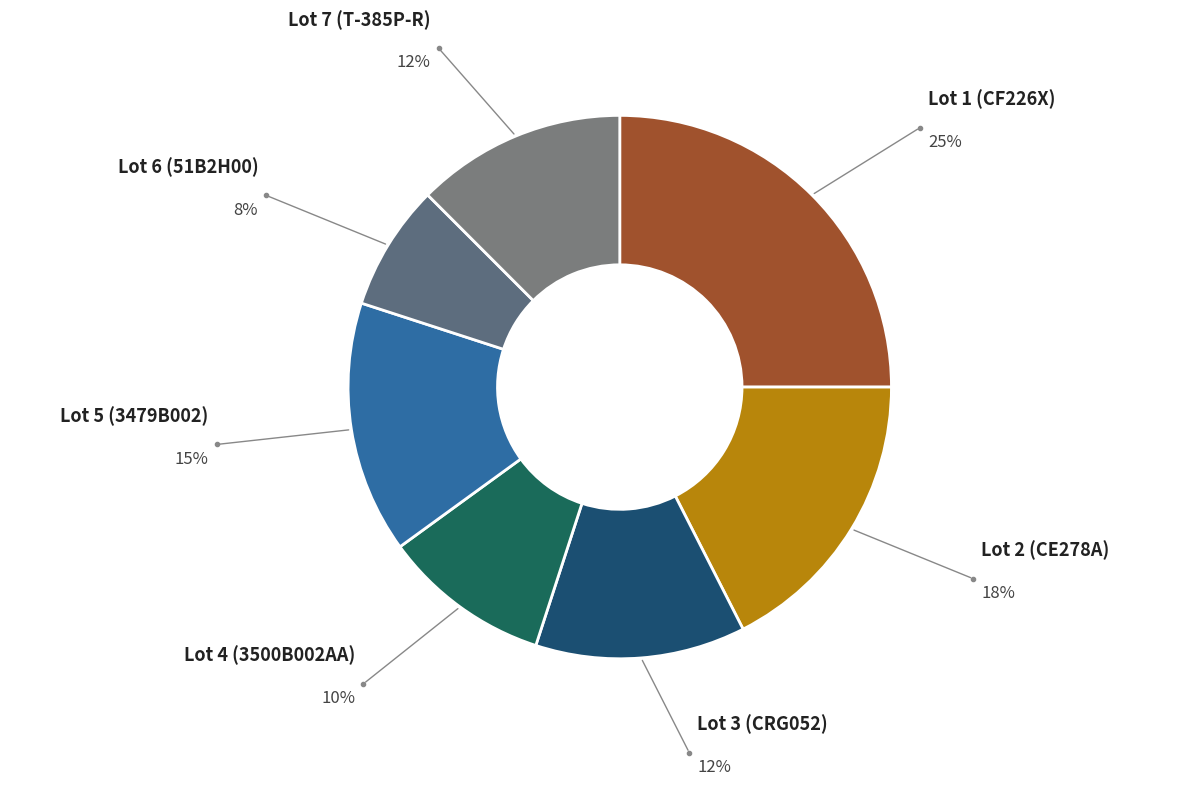

Which slice is the largest?

Lot 1 (CF226X)